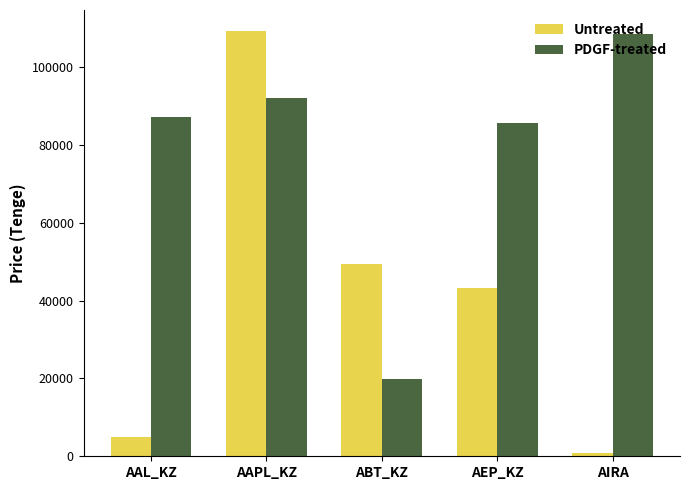

Is it true that PDGF-treated equals 163544.1 at AAPL_KZ?

False